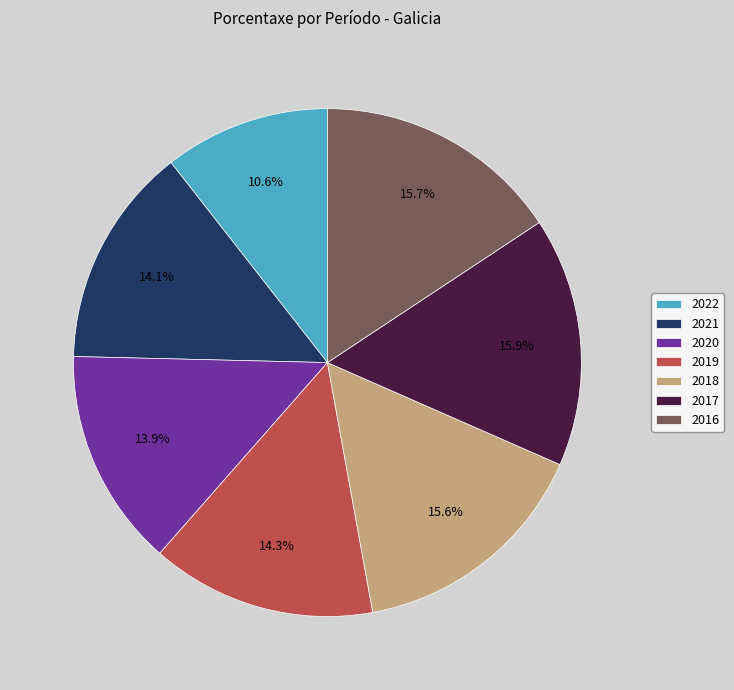

Is it true that 2022 is 11% of the pie?

True